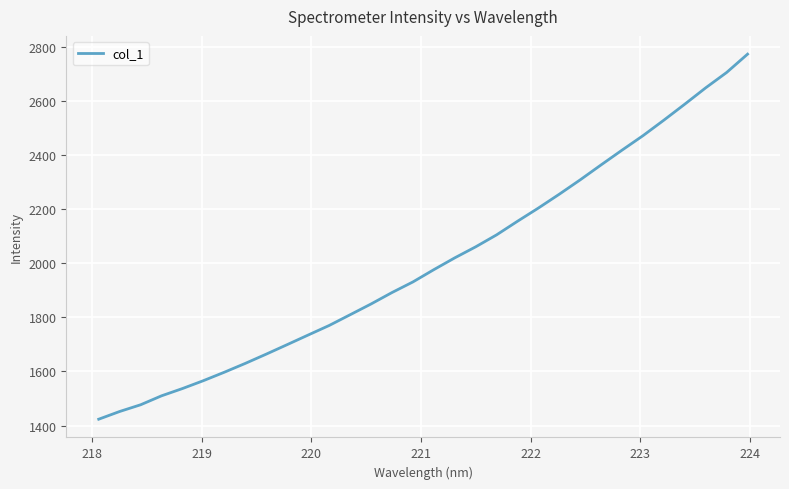

What is the minimum value shown in the chart?

1423.5